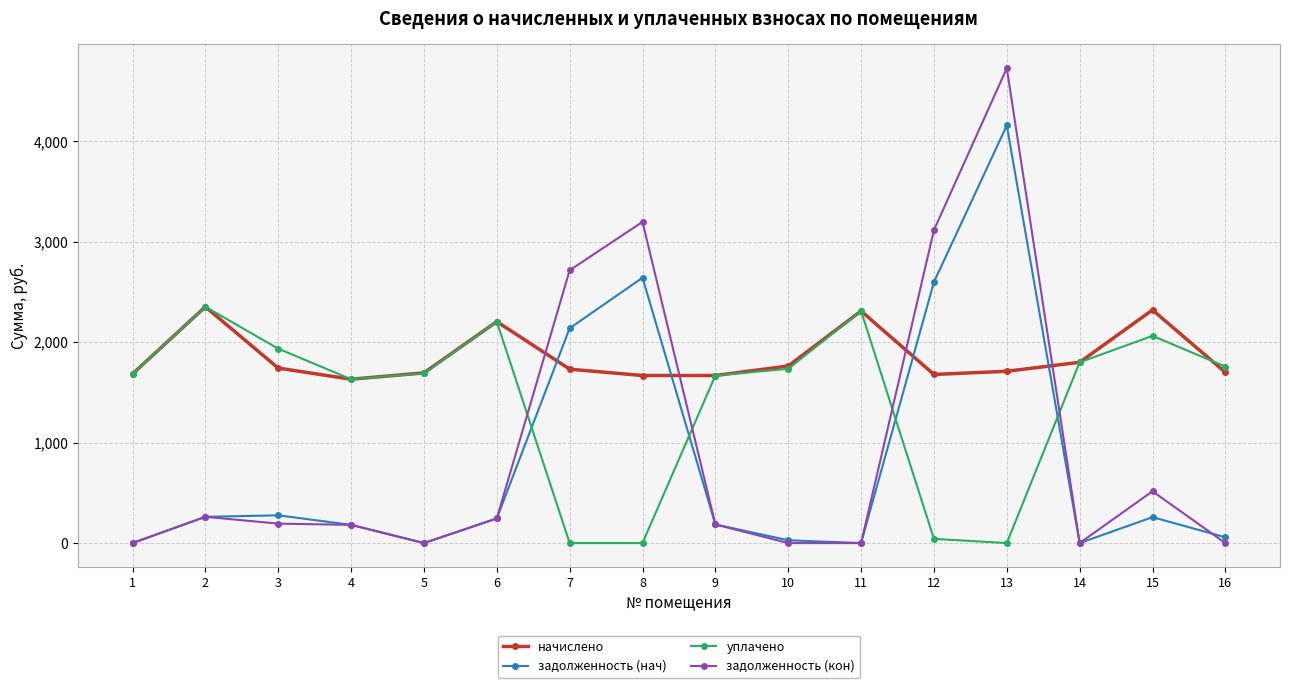

Is the value of начислено at 10 greater than the value of задолженность (нач) at 6?

Yes